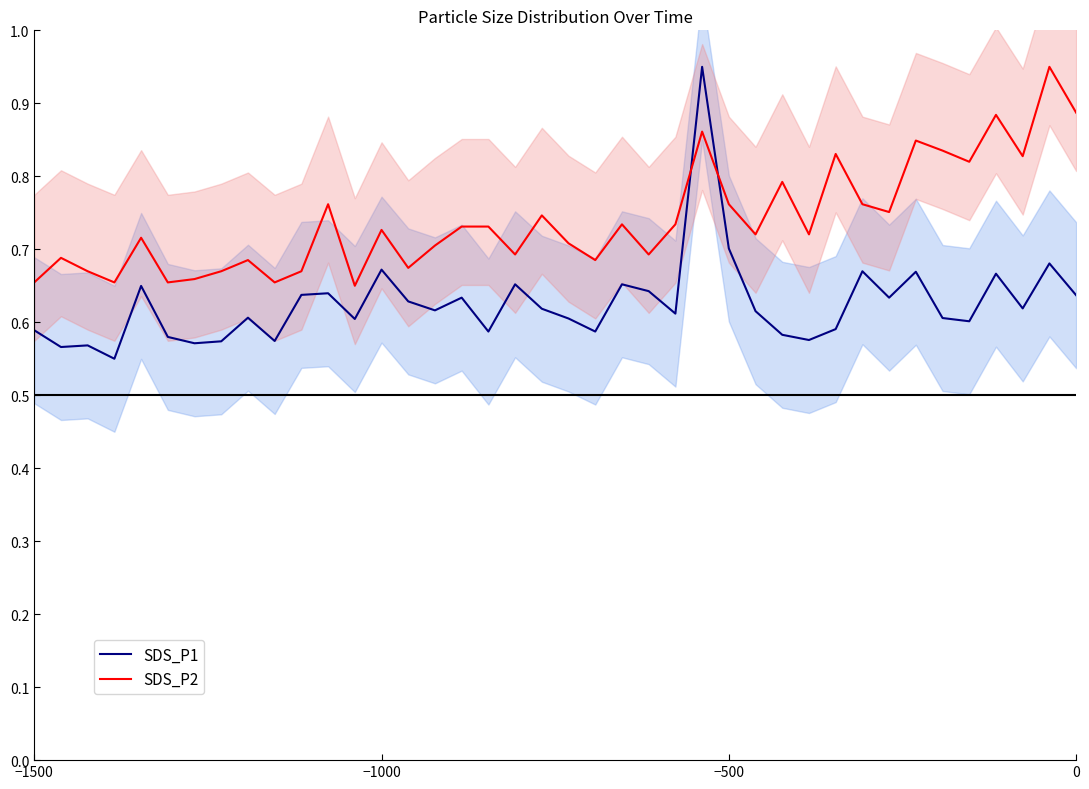

Rank the series by their average value, from lowest to highest.

SDS_P1, SDS_P2